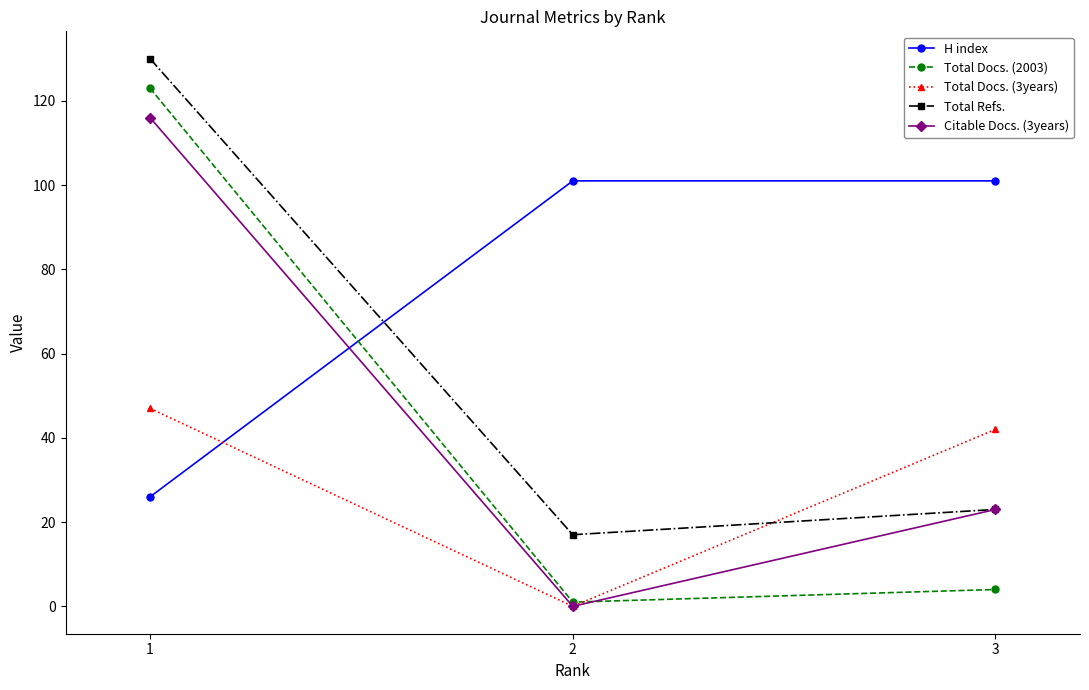

What is the difference between the maximum and second lowest values in the Total Refs. series?

107